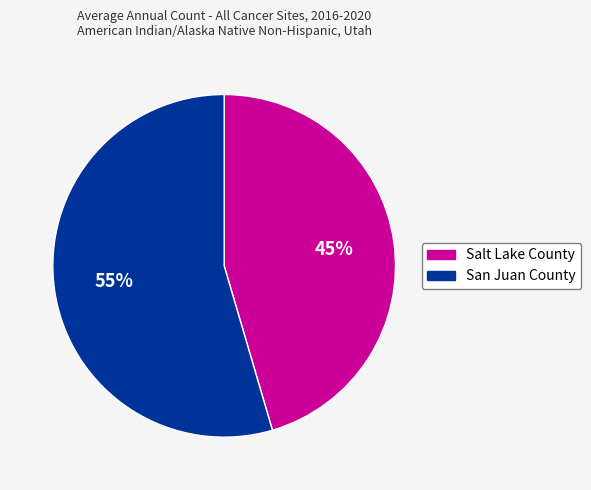

Which category has the biggest portion of the pie?

San Juan County